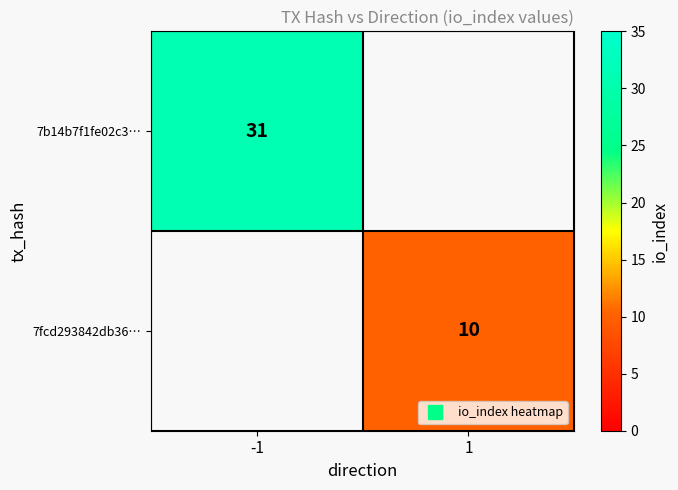

Is it true that 7b14b7f1fe02c3… equals 31.0 at -1?

True